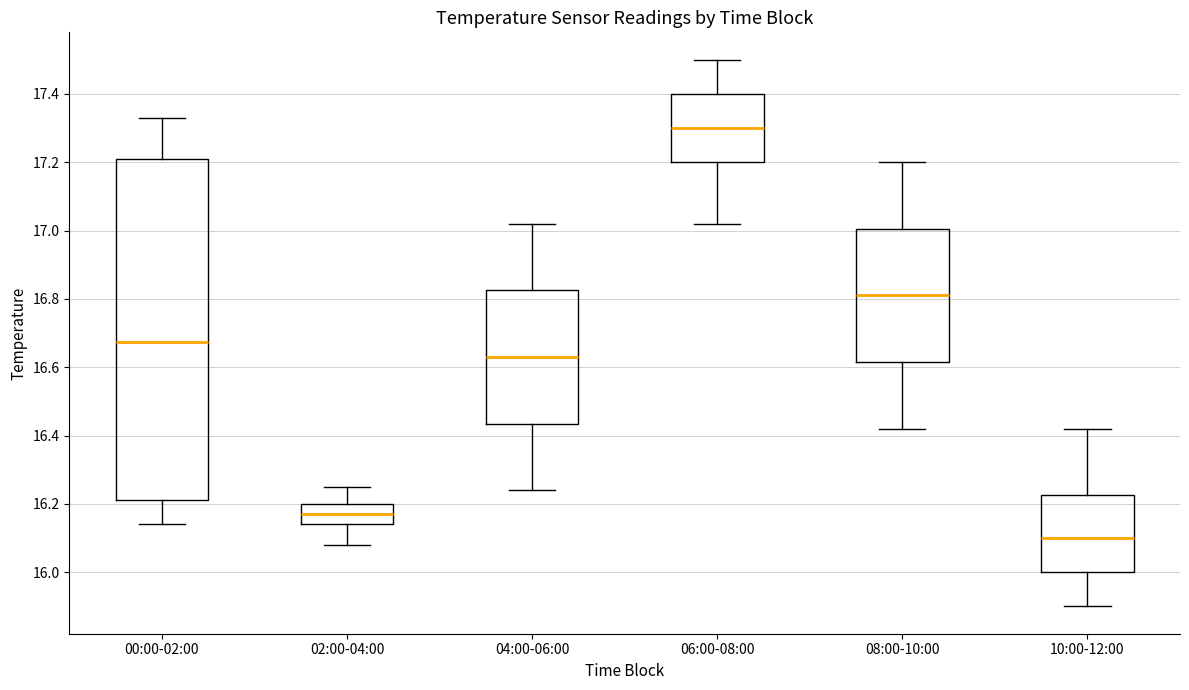

Reading left to right, read every box against the y-axis: the position of its median line, the range the box covers, and the ends of its whiskers. The values are not printed on the chart, so give them approximately, as read against the axis.

00:00-02:00: median 16.68, box 16.22 to 17.22, whiskers 16.14 to 17.34
02:00-04:00: median 16.18, box 16.14 to 16.20, whiskers 16.08 to 16.26
04:00-06:00: median 16.64, box 16.44 to 16.82, whiskers 16.24 to 17.02
06:00-08:00: median 17.30, box 17.20 to 17.40, whiskers 17.02 to 17.50
08:00-10:00: median 16.82, box 16.62 to 17.00, whiskers 16.42 to 17.20
10:00-12:00: median 16.10, box 16.00 to 16.22, whiskers 15.90 to 16.42